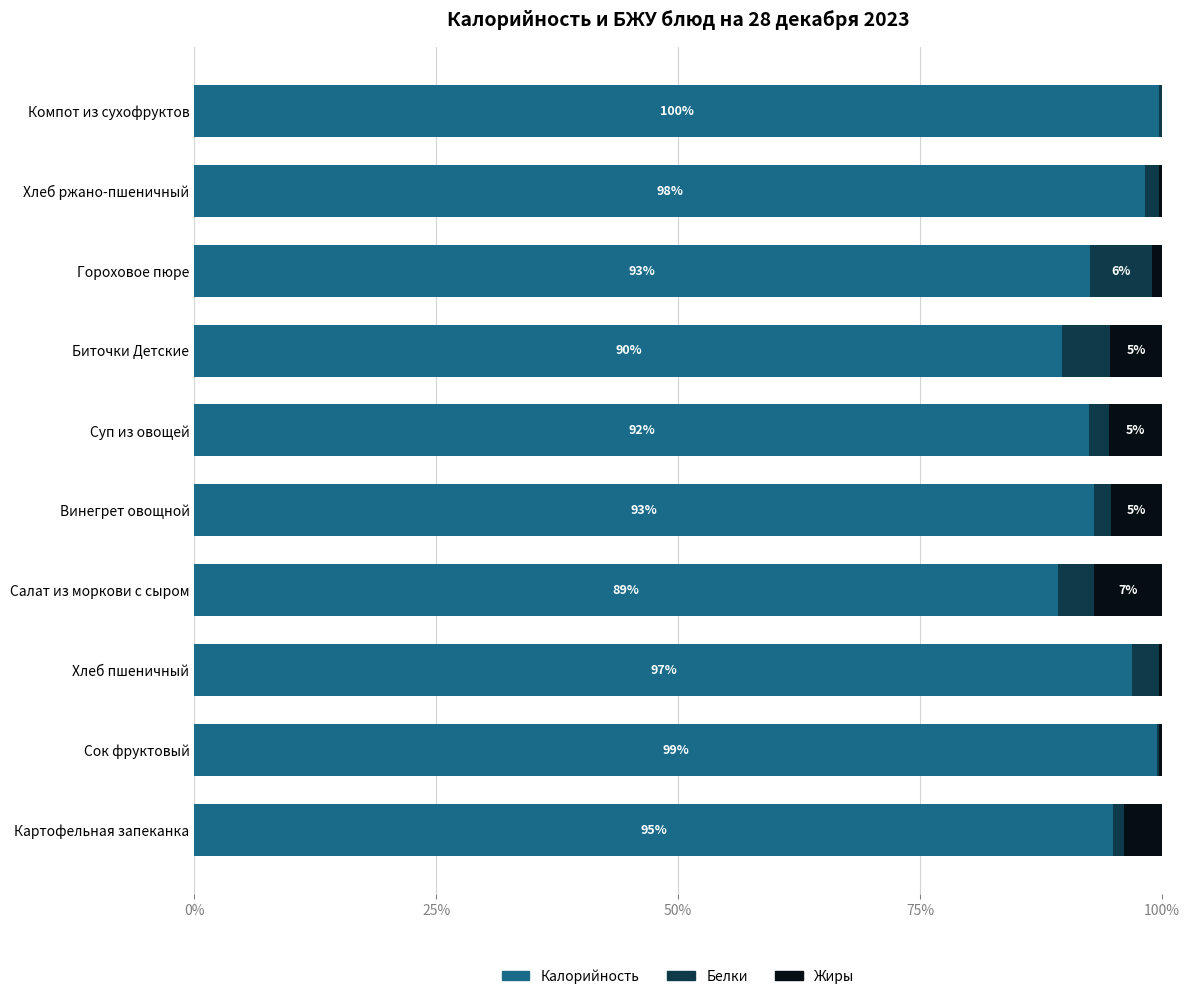

What is the approximate value of Калорийность at Хлеб пшеничный?

96.9